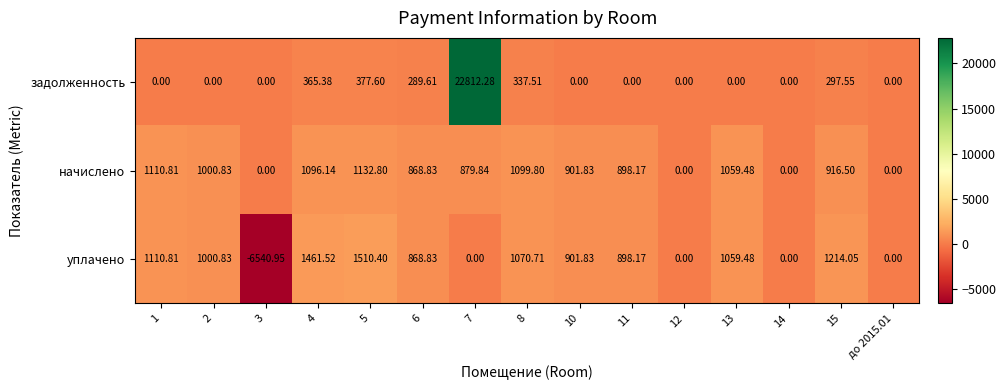

List the series in order of their overall mean, lowest first.

уплачено, начислено, задолженность